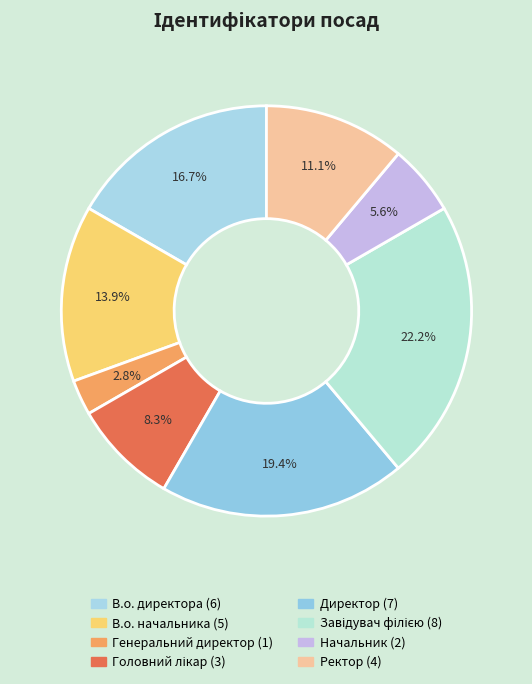

How many segments does this pie chart have?

8